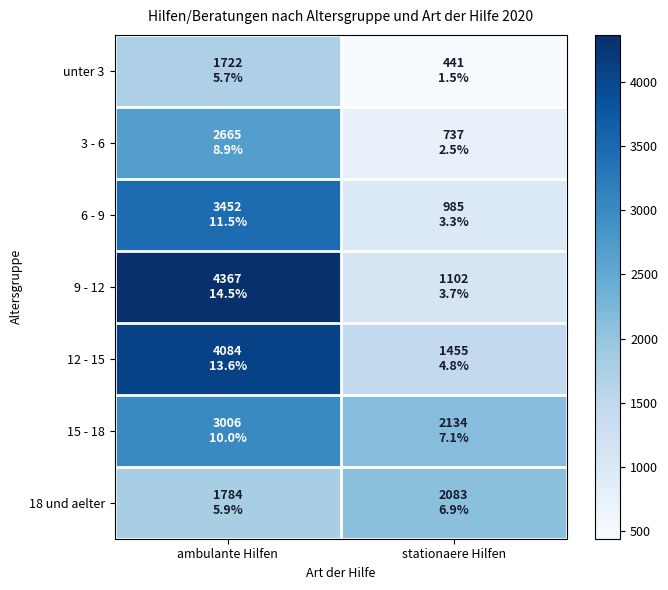

Between stationaere Hilfen and ambulante Hilfen, which is larger?

ambulante Hilfen